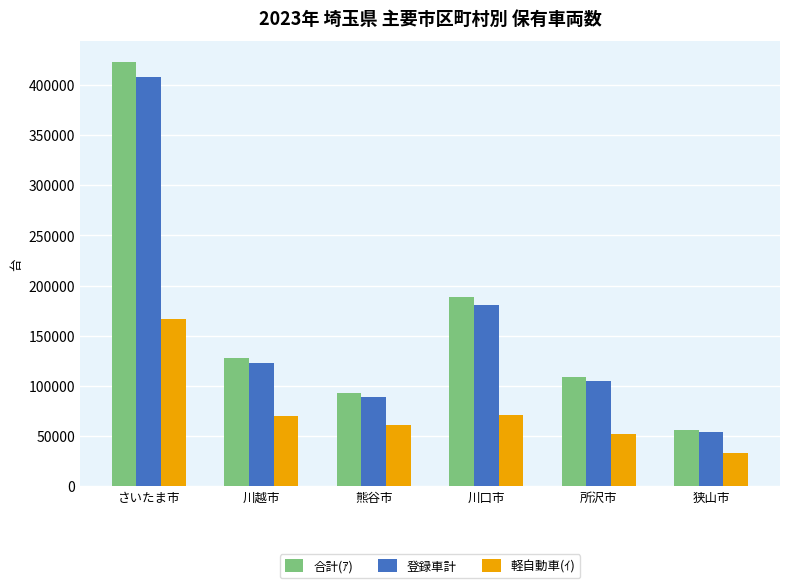

Which category has the highest value across all series?

さいたま市